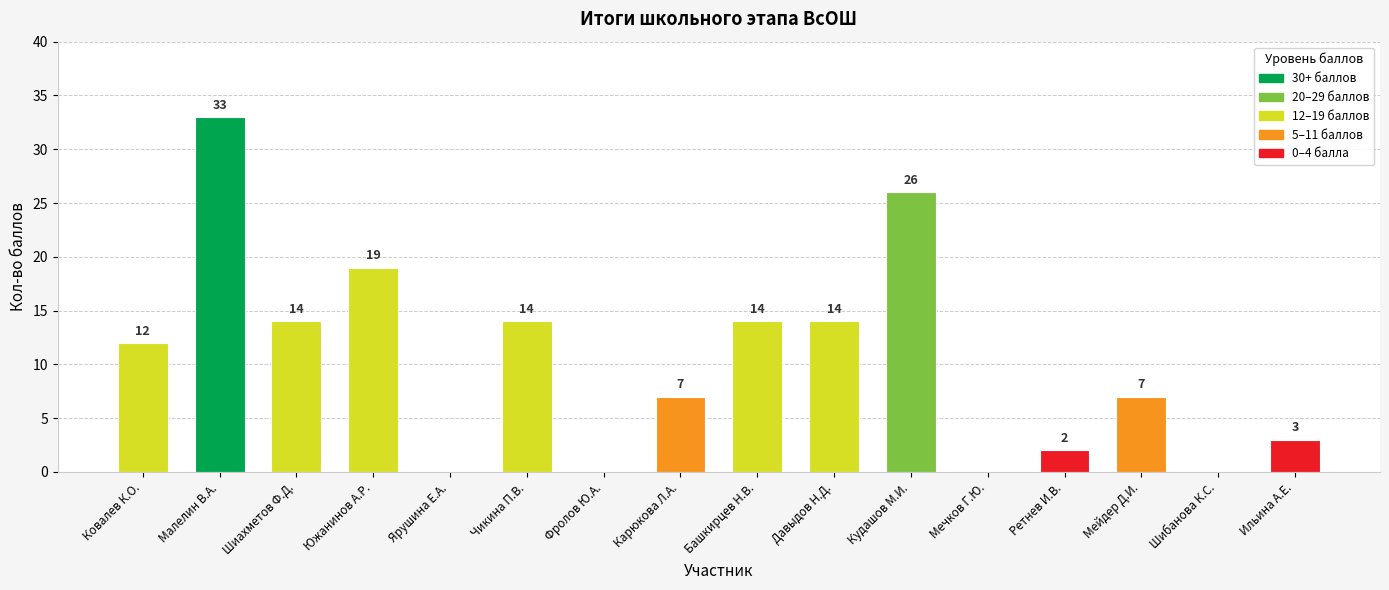

The value at Башкирцев Н.В. is 14. True or false?

True